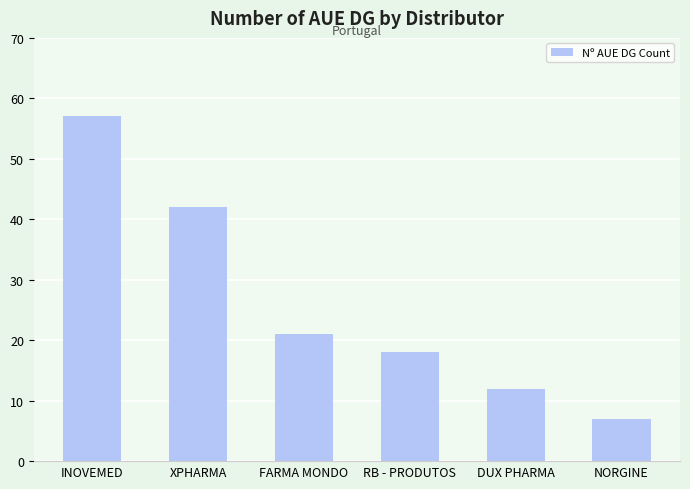

Is it true that the value at DUX PHARMA is 12?

True